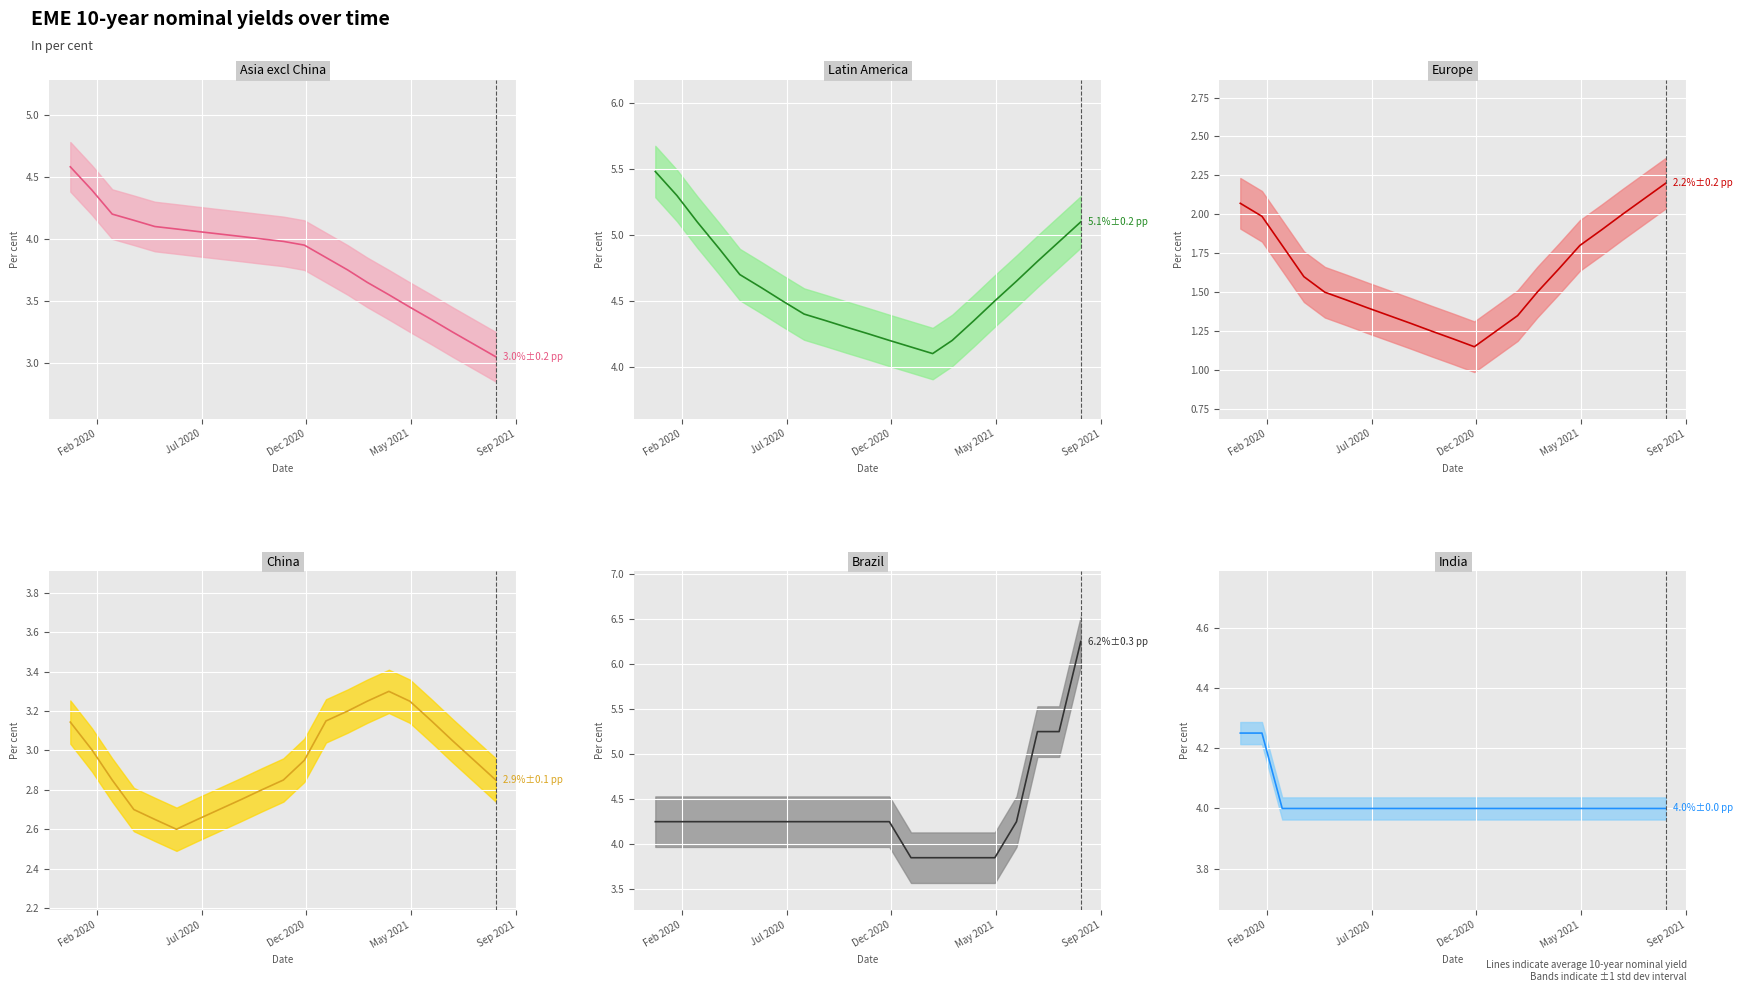

What is the lowest value of the Latin America series?

4.1